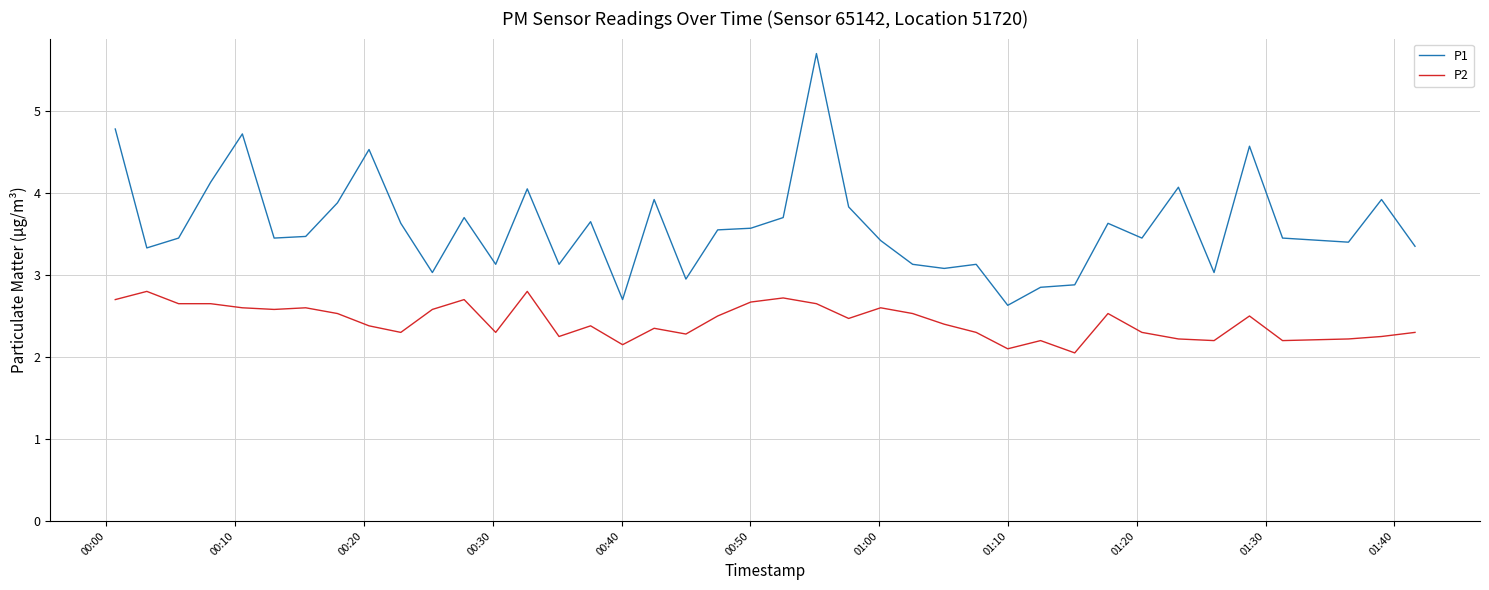

How many categories are shown in the chart?

40